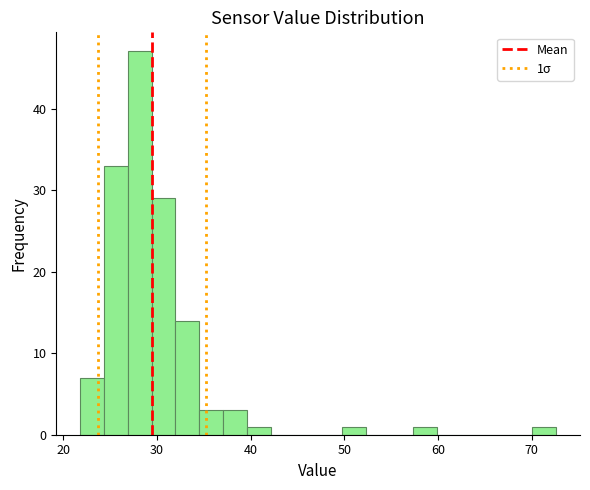

Read against the x-axis, roughly where is the centre of the tallest bar?

28